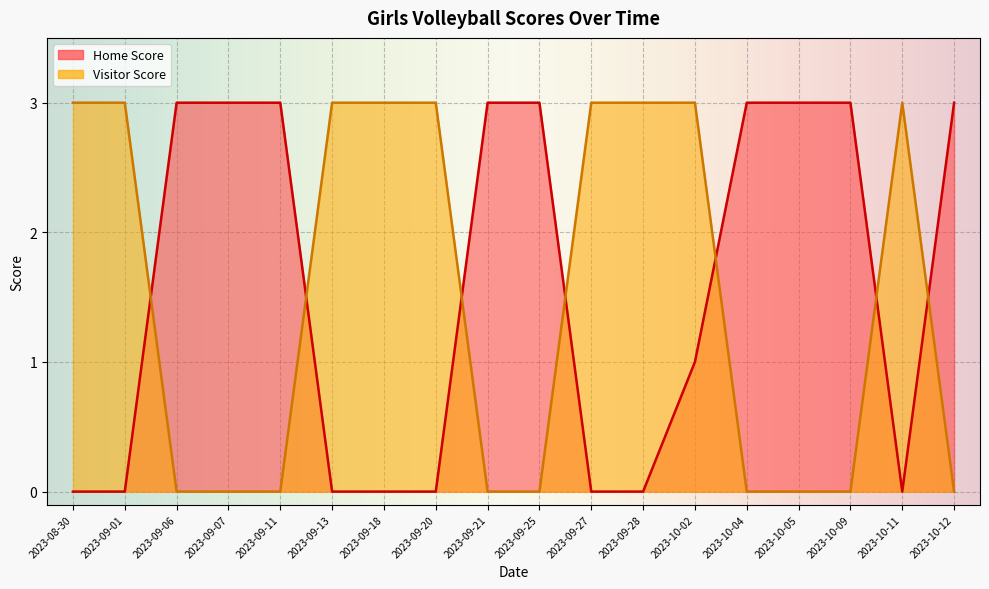

The value of Home Score at 2023-10-09 is 4. True or false?

False